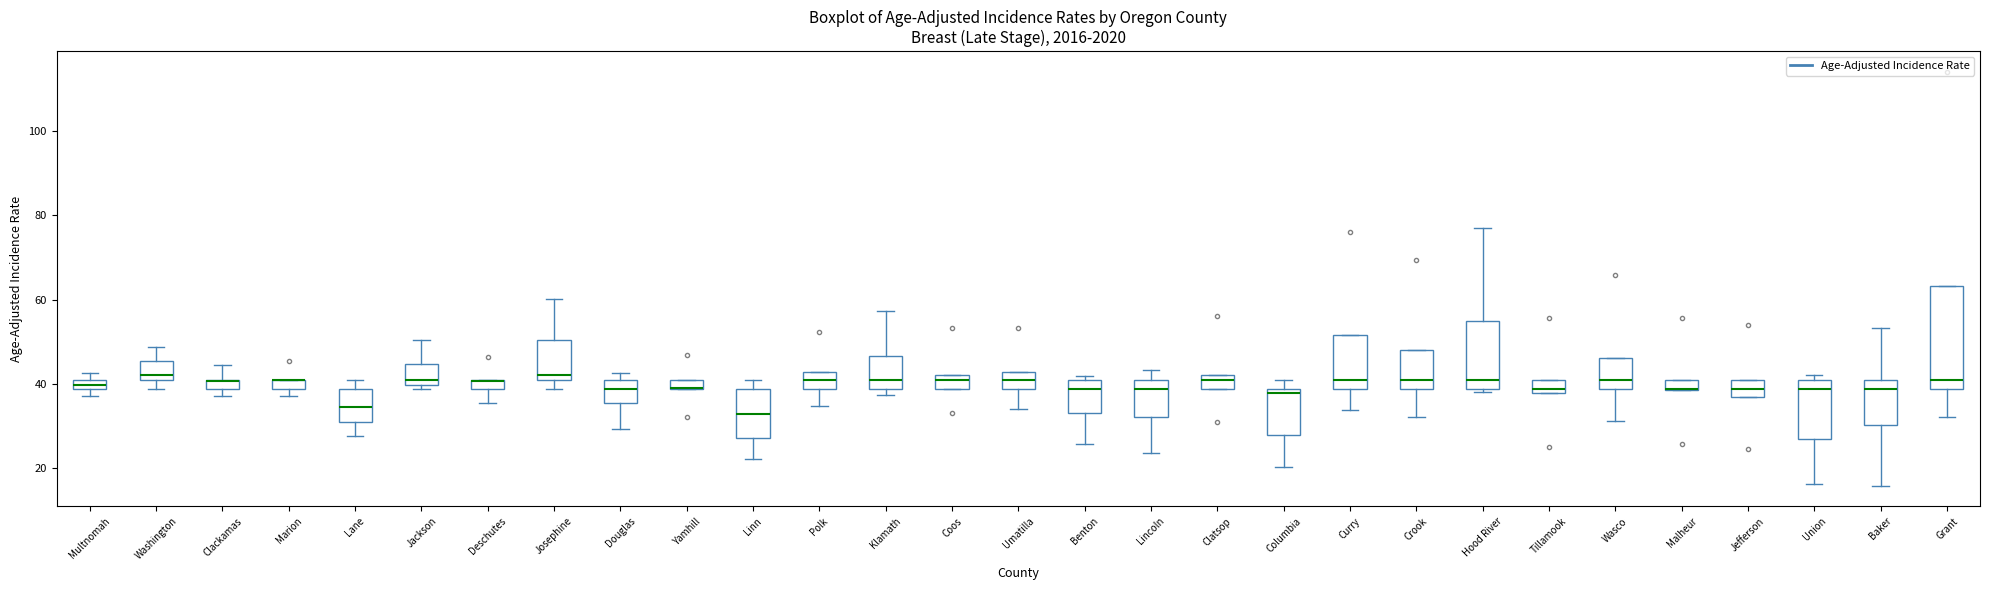

Where is the upper edge of the box for Benton on the y-axis? The values are not printed on the chart, so give them approximately, as read against the axis.

42